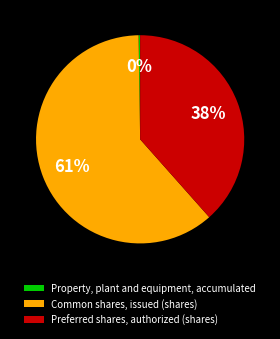

Which slice is the largest?

Common shares, issued (shares)